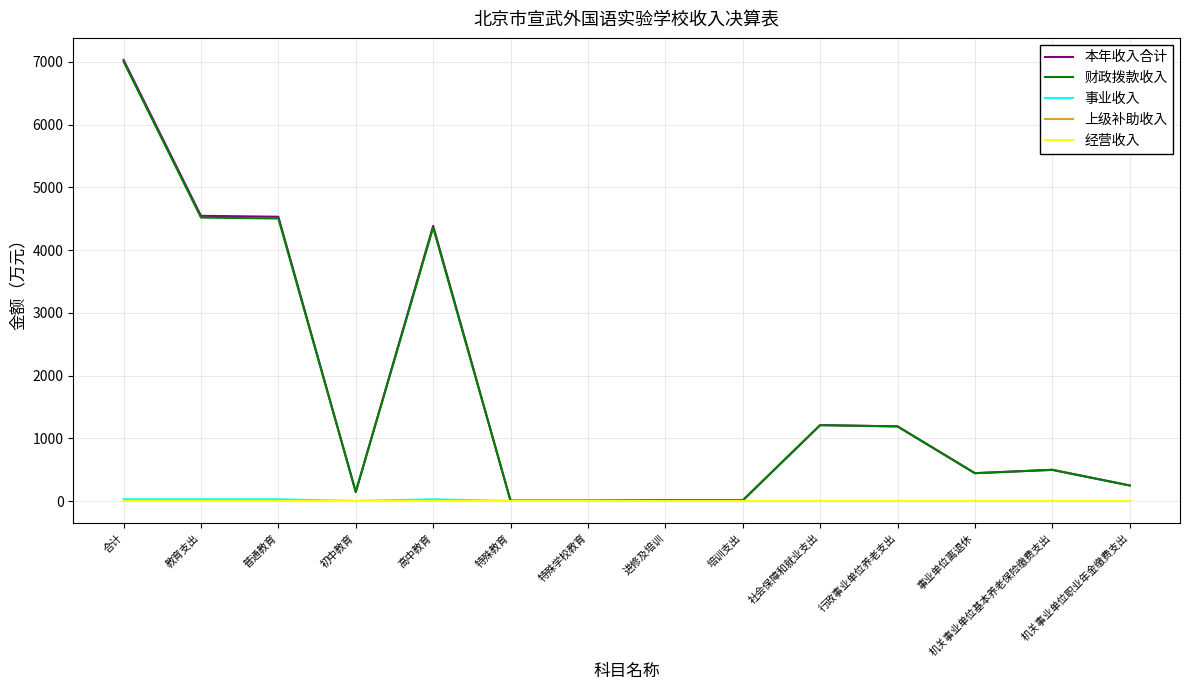

True or false: 本年收入合计 and 上级补助收入 intersect in this chart.

False